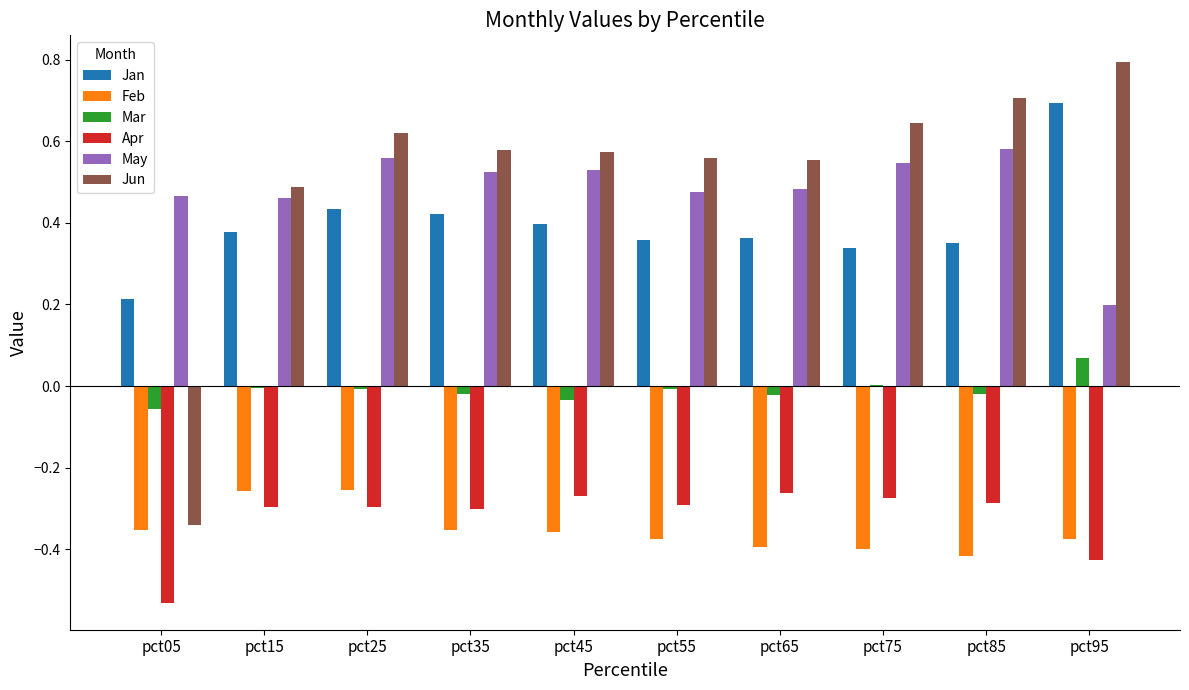

Which category has the highest value across all series?

pct95